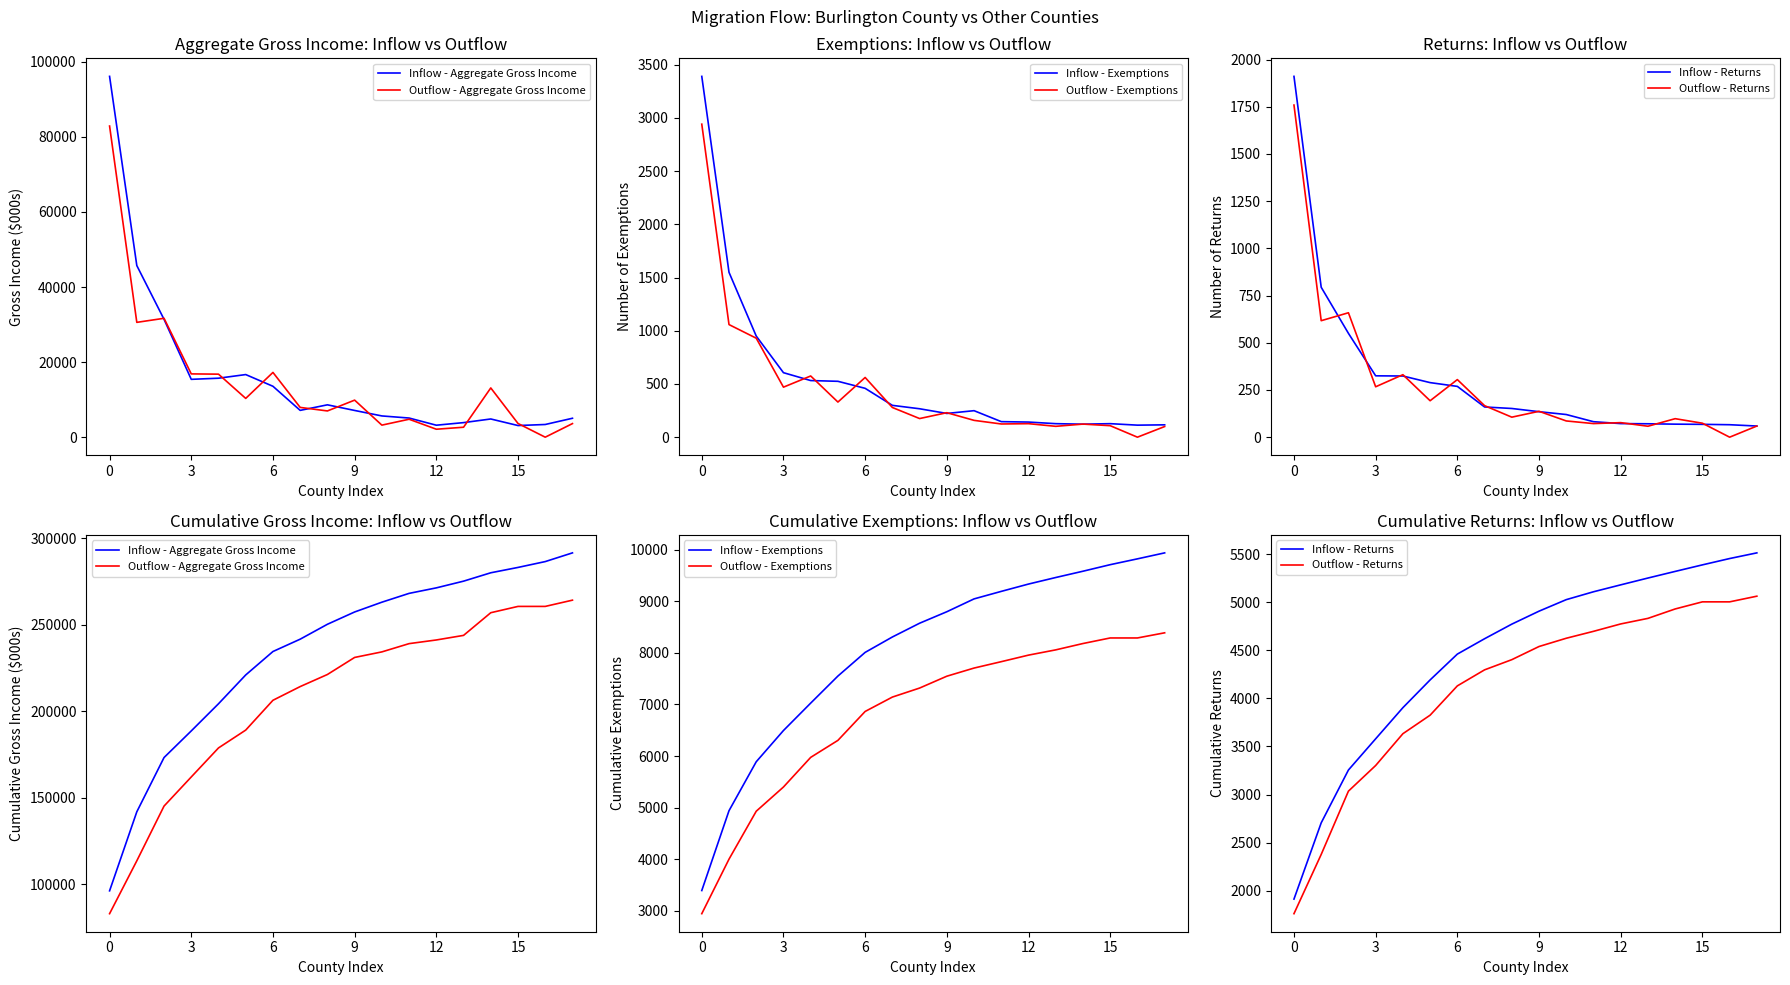

Rank the series at 17 from lowest to highest value.

Outflow - Returns, Inflow - Returns, Outflow - Exemptions, Inflow - Exemptions, Outflow - Aggregate Gross Income, Inflow - Aggregate Gross Income